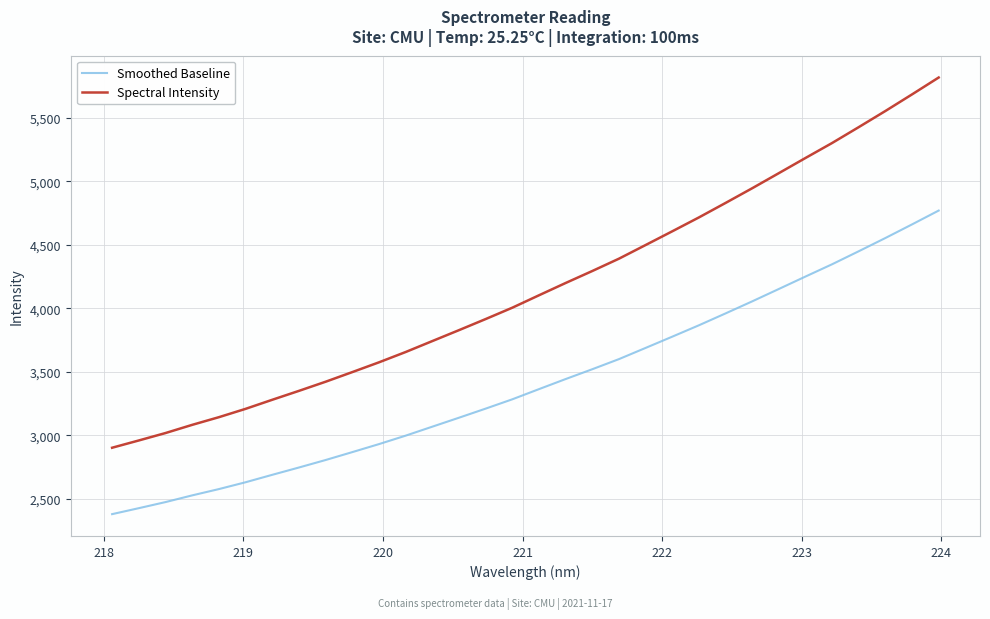

What are all the series names shown in the legend?

Smoothed Baseline, Spectral Intensity